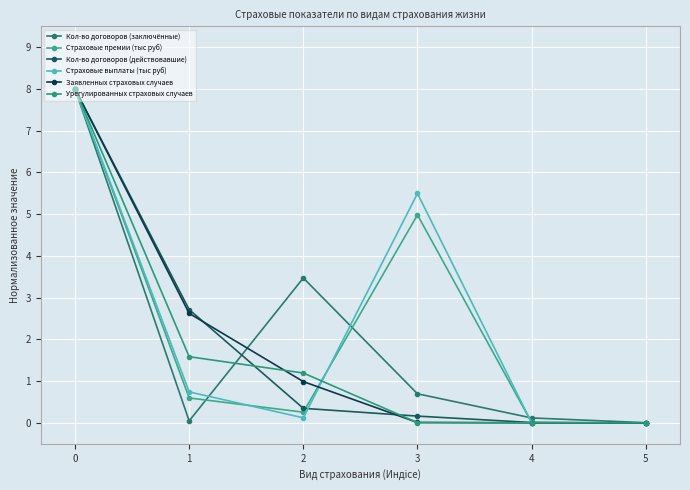

What is the value of the Урегулированных страховых случаев point at the 3rd from the left?

1.2